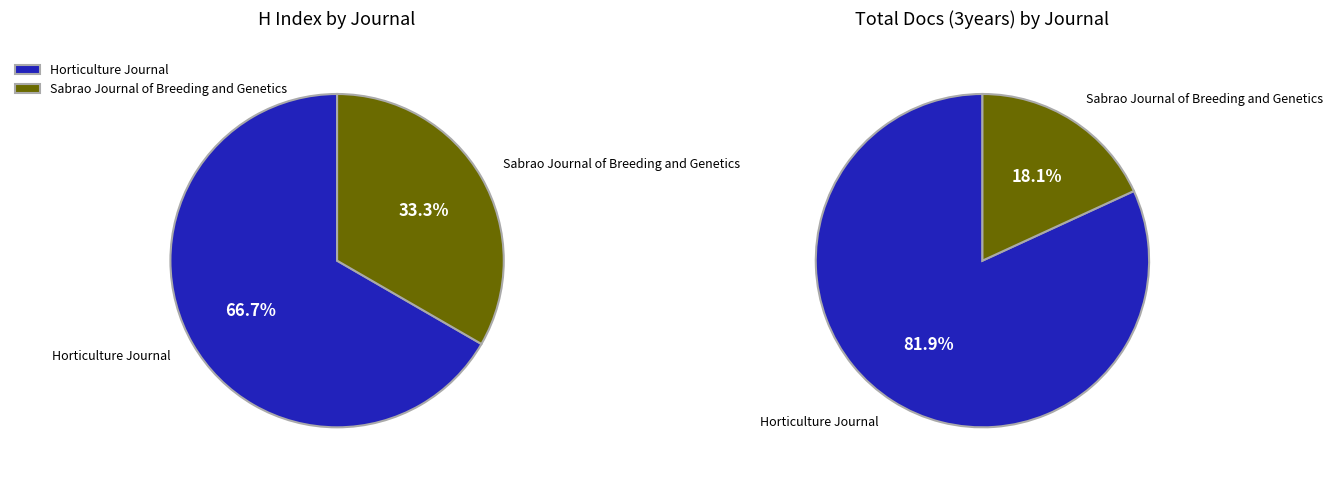

Count the number of slices in the pie.

2